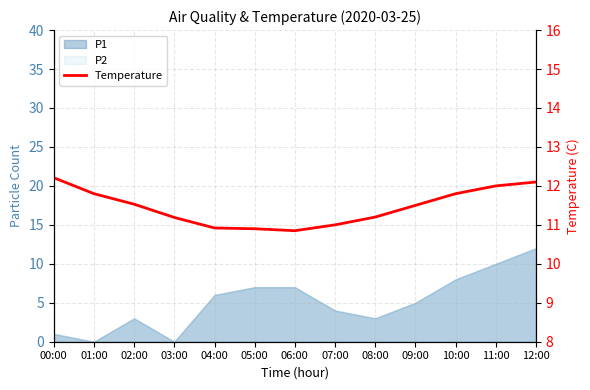

What is the difference between the maximum and minimum values?

1.4